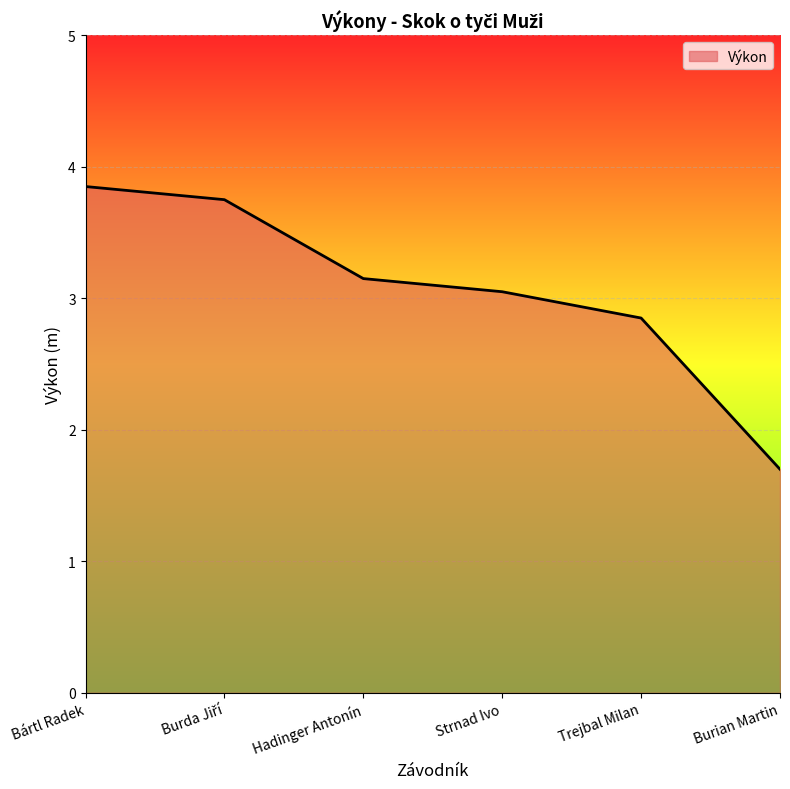

What position from the right is Hadinger Antonín?

4